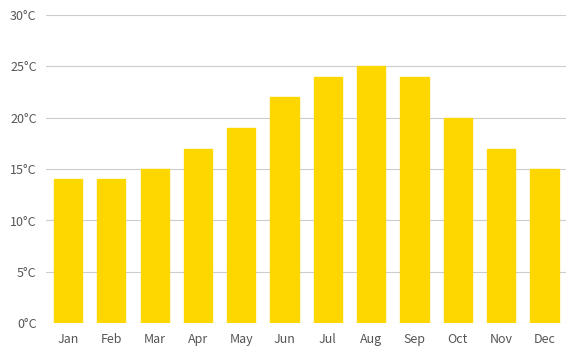

What is the value of the 4th bar from the left?

17